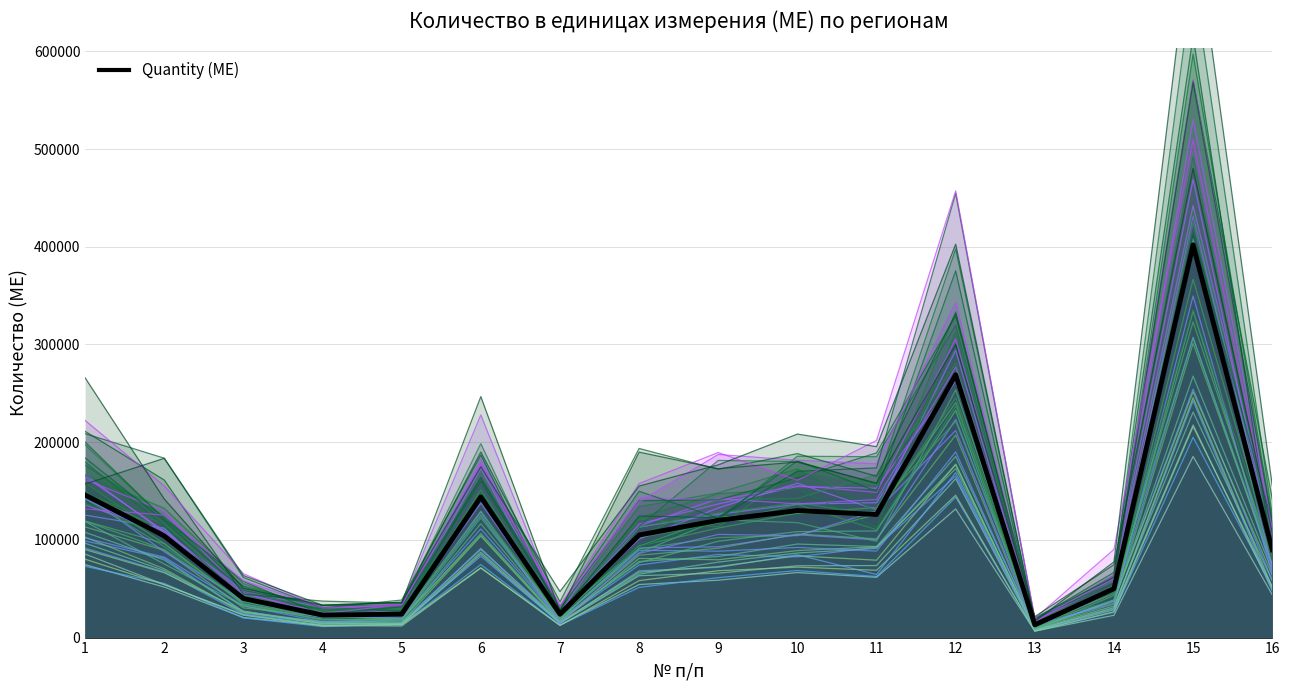

List the labels in order of value, largest first.

15, 12, 1, 6, 10, 11, 9, 8, 2, 16, 14, 3, 5, 7, 4, 13